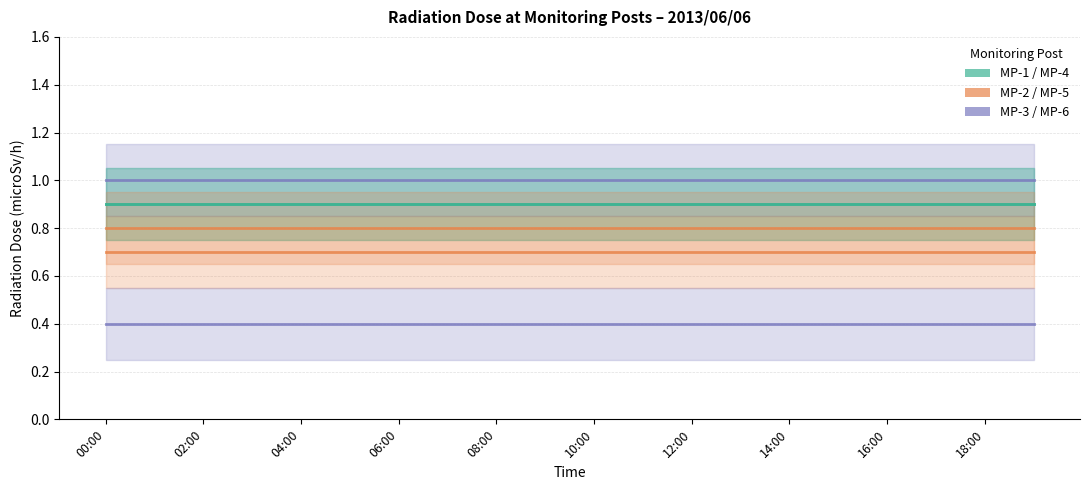

Is it true that MP-6(microSv/h) equals 0.2 at 13?

False